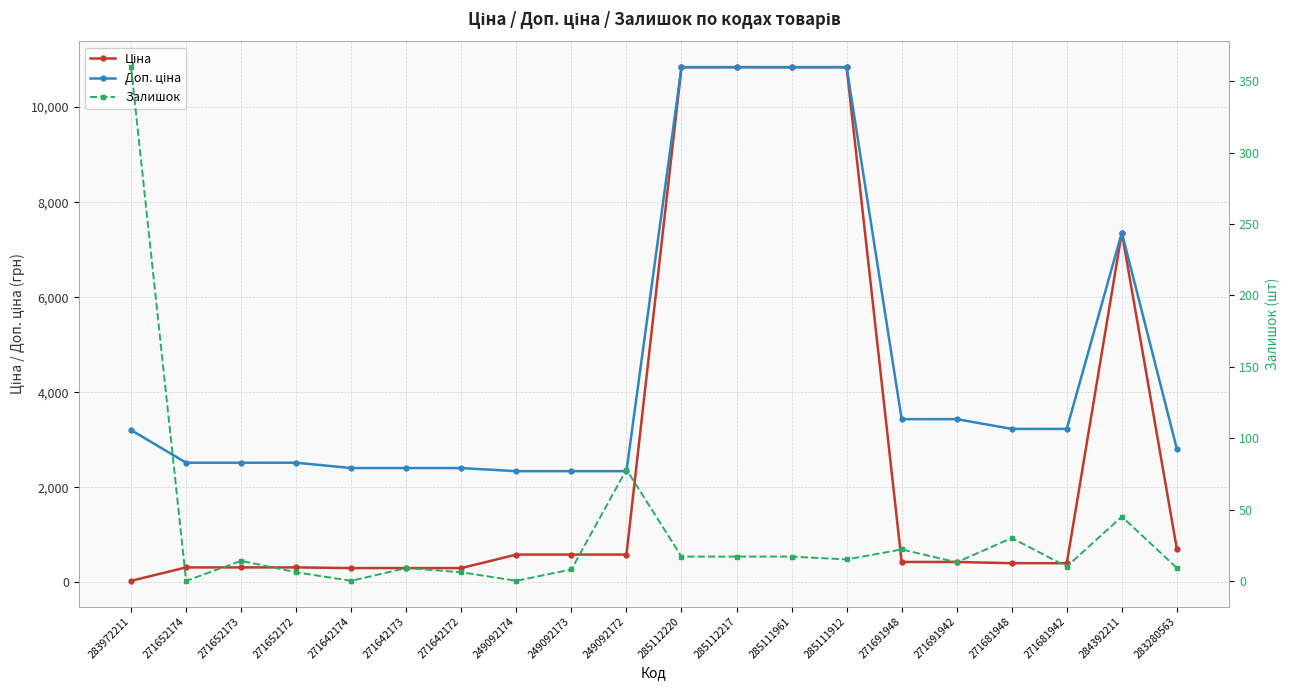

List the labels in order of Ціна value, smallest first.

283972211, 271642174, 271642173, 271642172, 271652174, 271652173, 271652172, 271681948, 271681942, 271691948, 271691942, 249092174, 249092173, 249092172, 283280563, 284392211, 285112220, 285112217, 285111961, 285111912